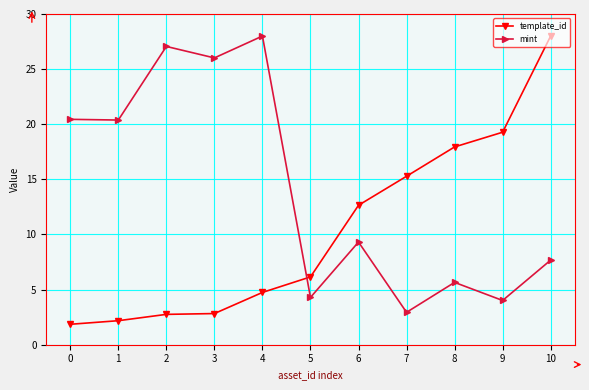

Rank the series by their average value, from highest to lowest.

mint, template_id